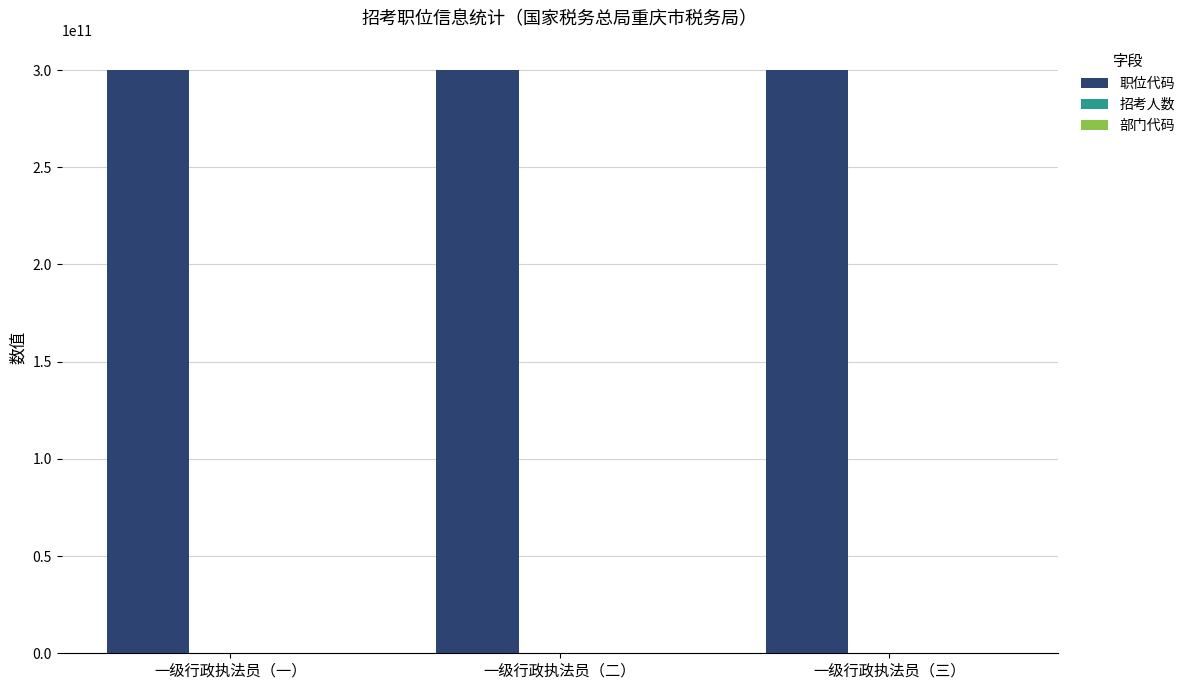

What is the maximum value shown in the chart?

300110031003